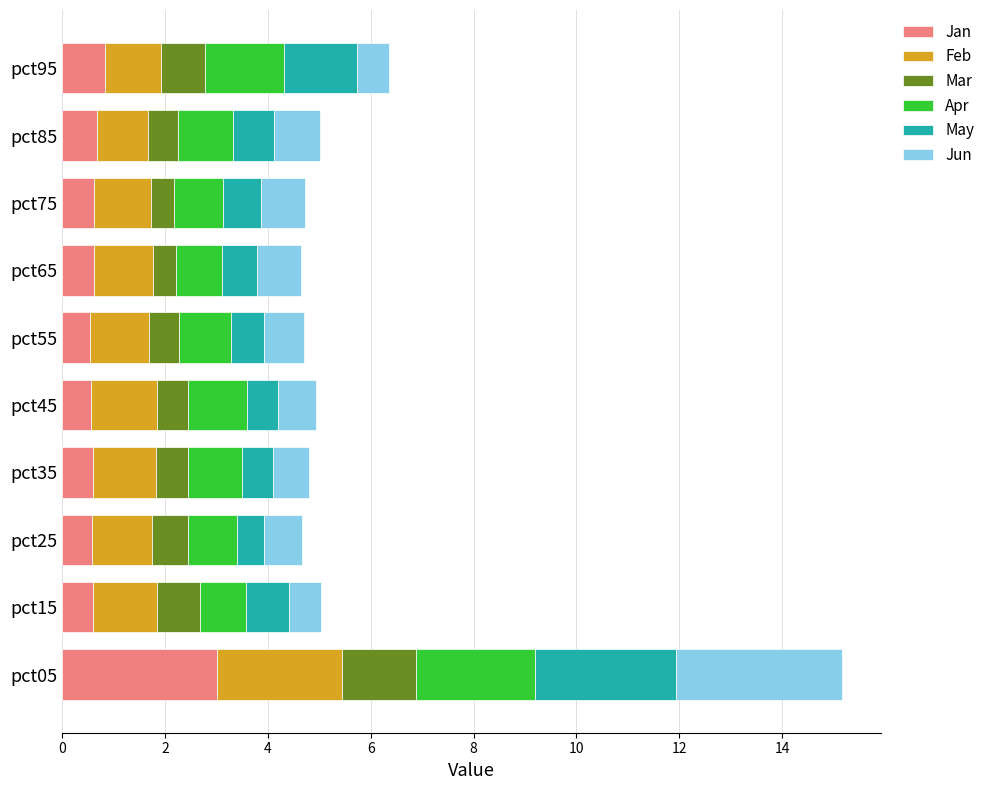

The value of Jan at pct85 is 0.7. True or false?

True